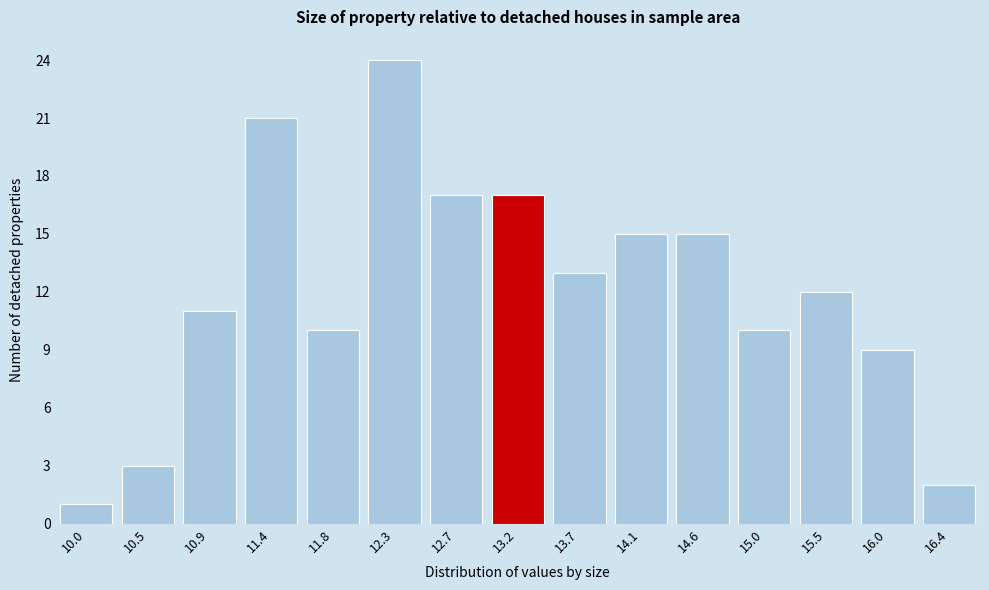

Reading left to right, what are all the values shown in this chart?

1	3	11	21	10	24	17	17	13	15	15	10	12	9	2